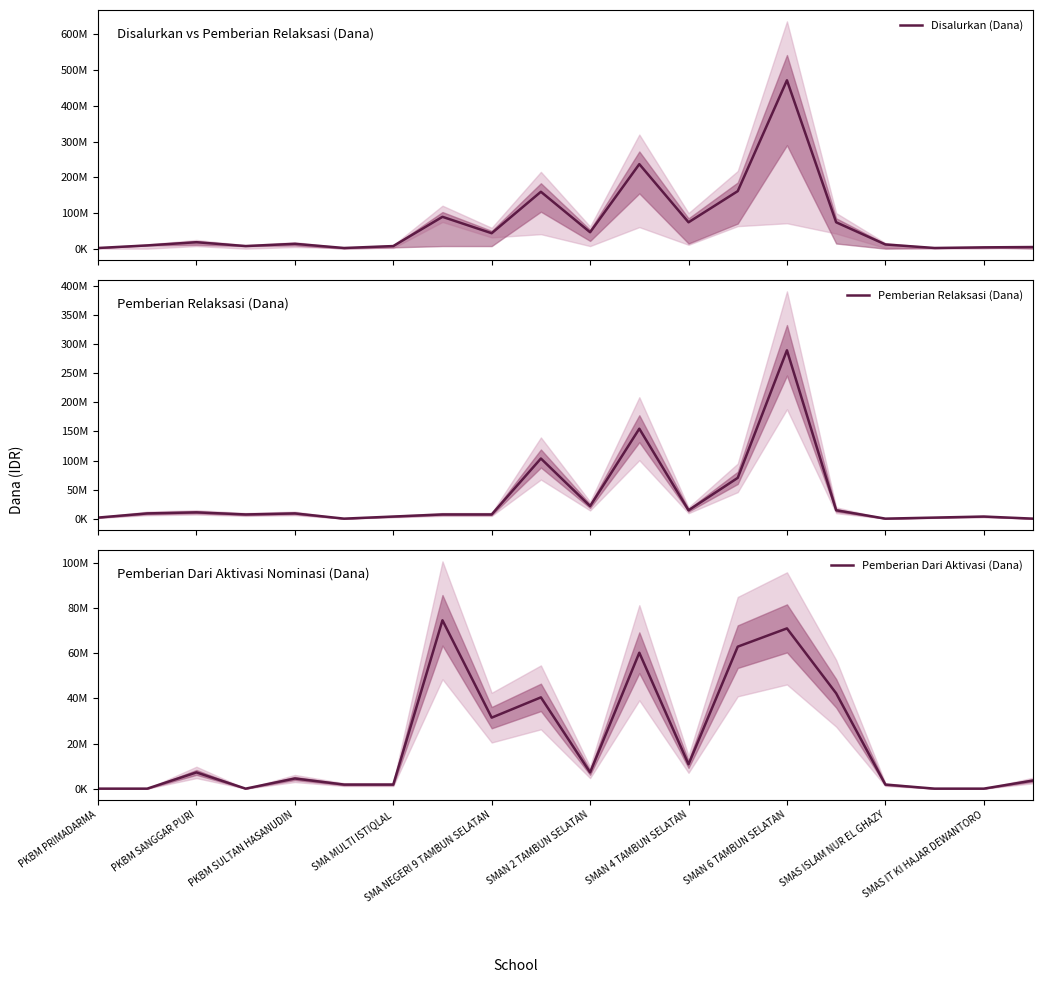

What is the difference between the maximum and second lowest values in the Pemberian Dari Aktivasi (Dana) series?

74700000